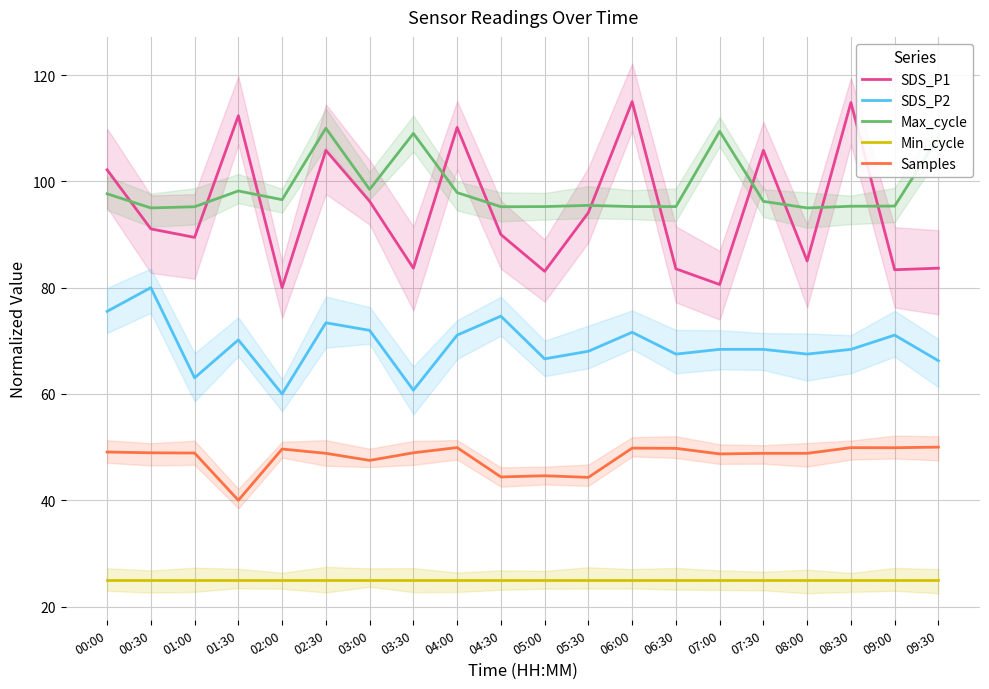

The SDS_P1 series shows 80.0 at 02:00. True or false?

True